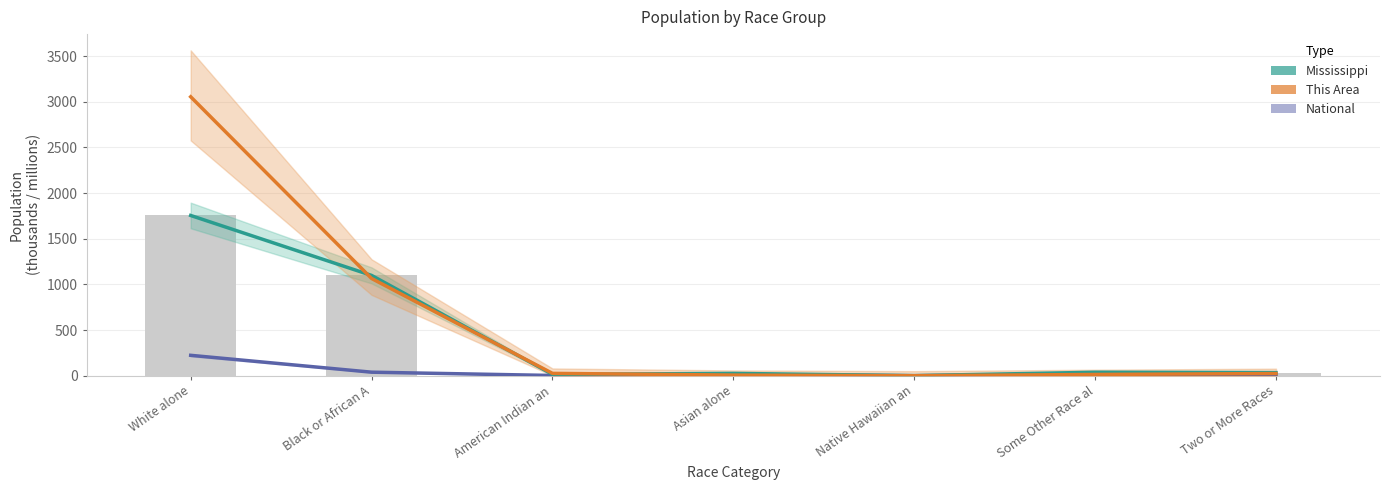

Rank the series by their average value, from lowest to highest.

National (millions), Mississippi (thousands), This Area